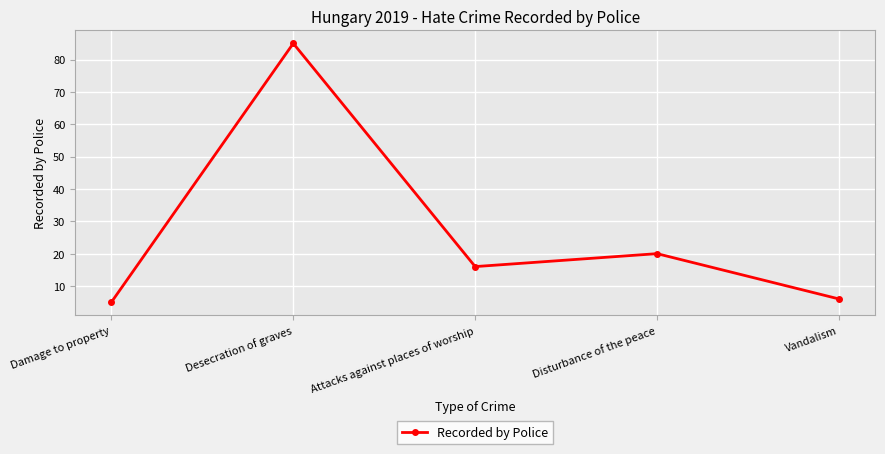

How many interior local peaks (higher than both neighbors) does the data have?

2